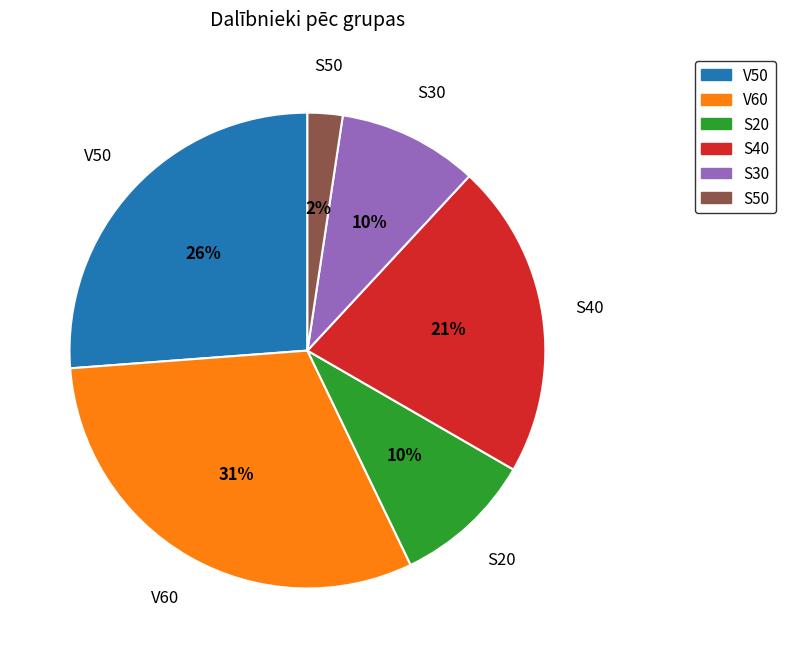

Does any single category account for the majority?

No